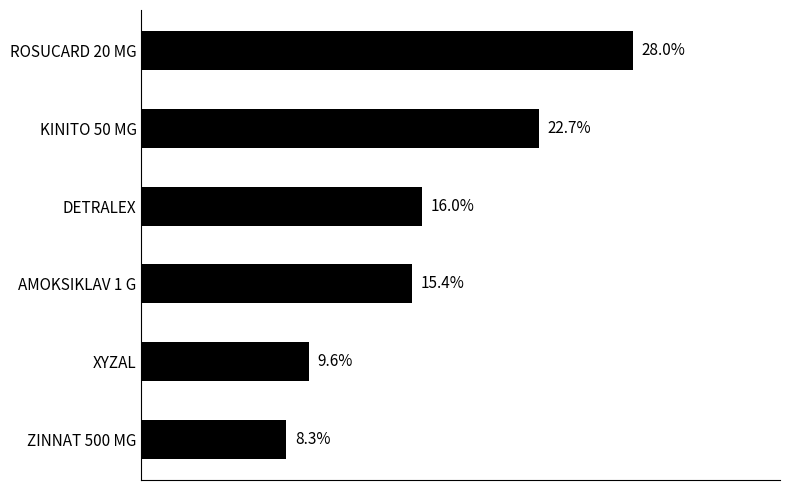

Which has a higher value, ROSUCARD 20 MG or XYZAL?

ROSUCARD 20 MG